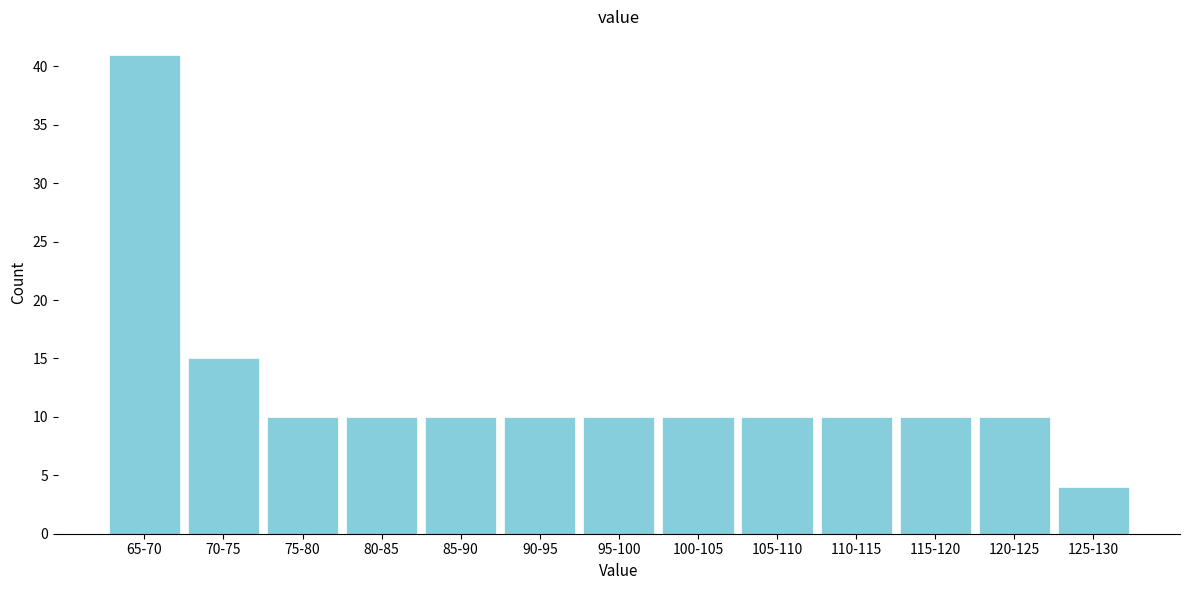

Reading left to right, extract all data points from this chart.

41	15	10	10	10	10	10	10	10	10	10	10	4